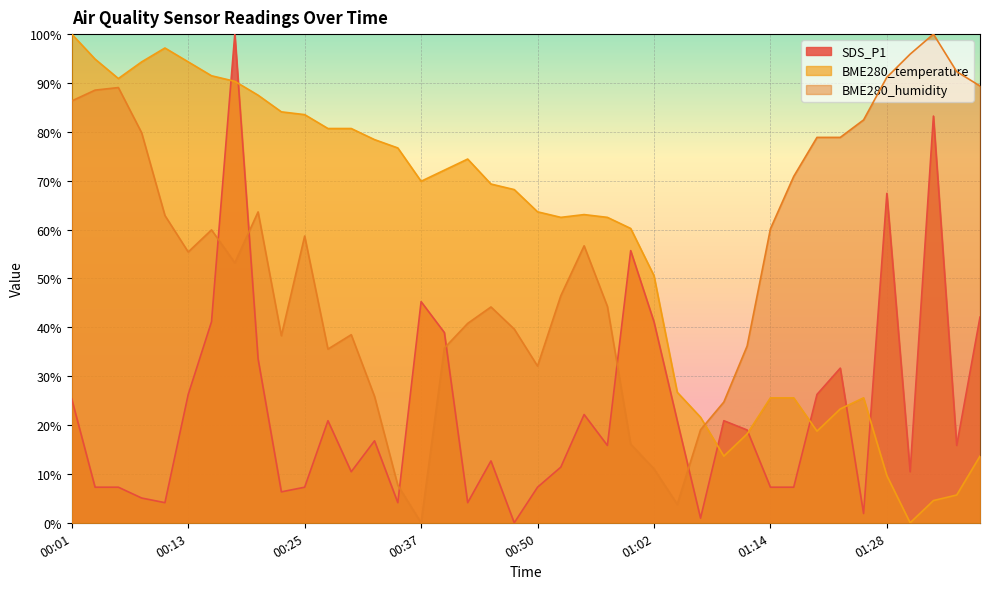

What is the maximum value shown in the chart?

100.0